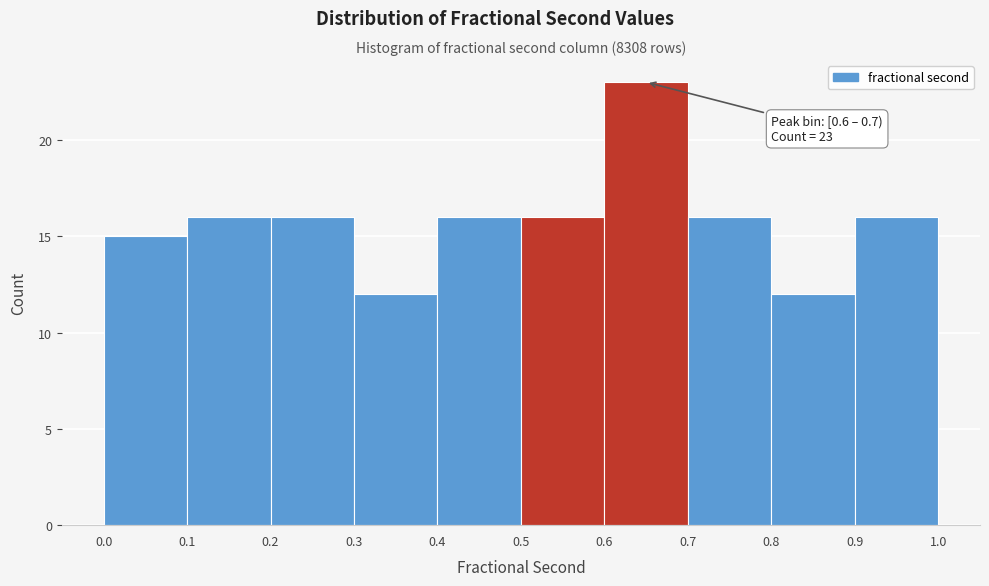

Which range on the x-axis has the tallest bar?

0.6 to 0.7